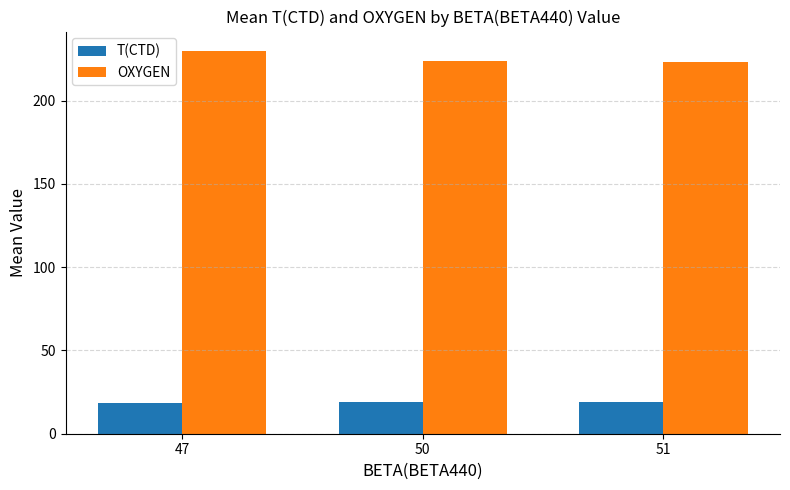

Which category has the highest value in the OXYGEN series?

47